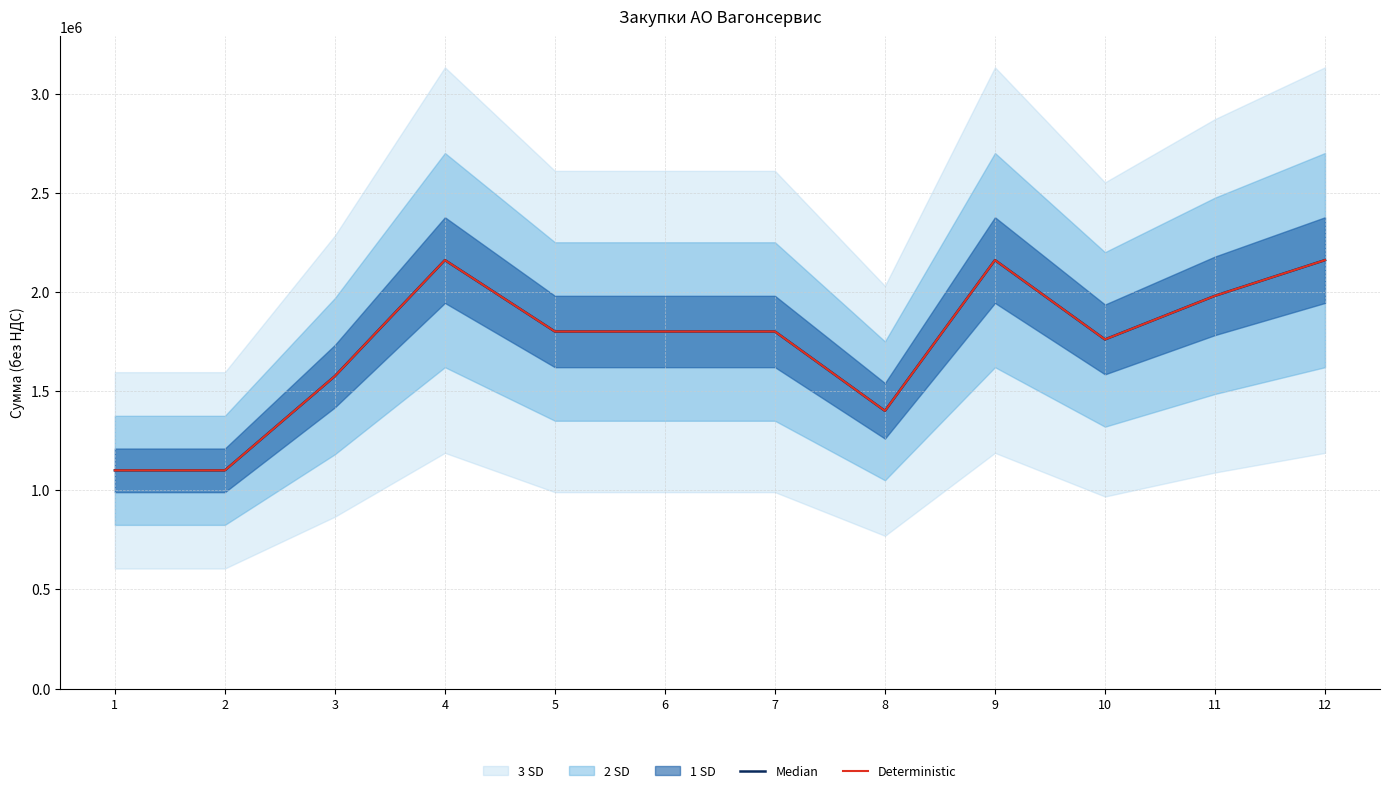

At which label does Median reach its peak?

4